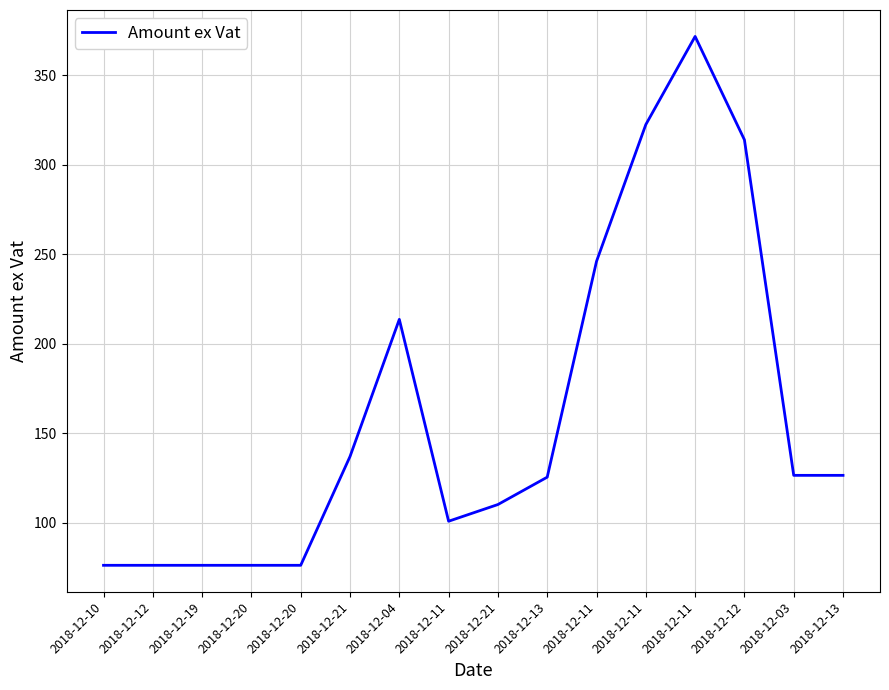

Which category has the lowest value across all series?

2018-12-10